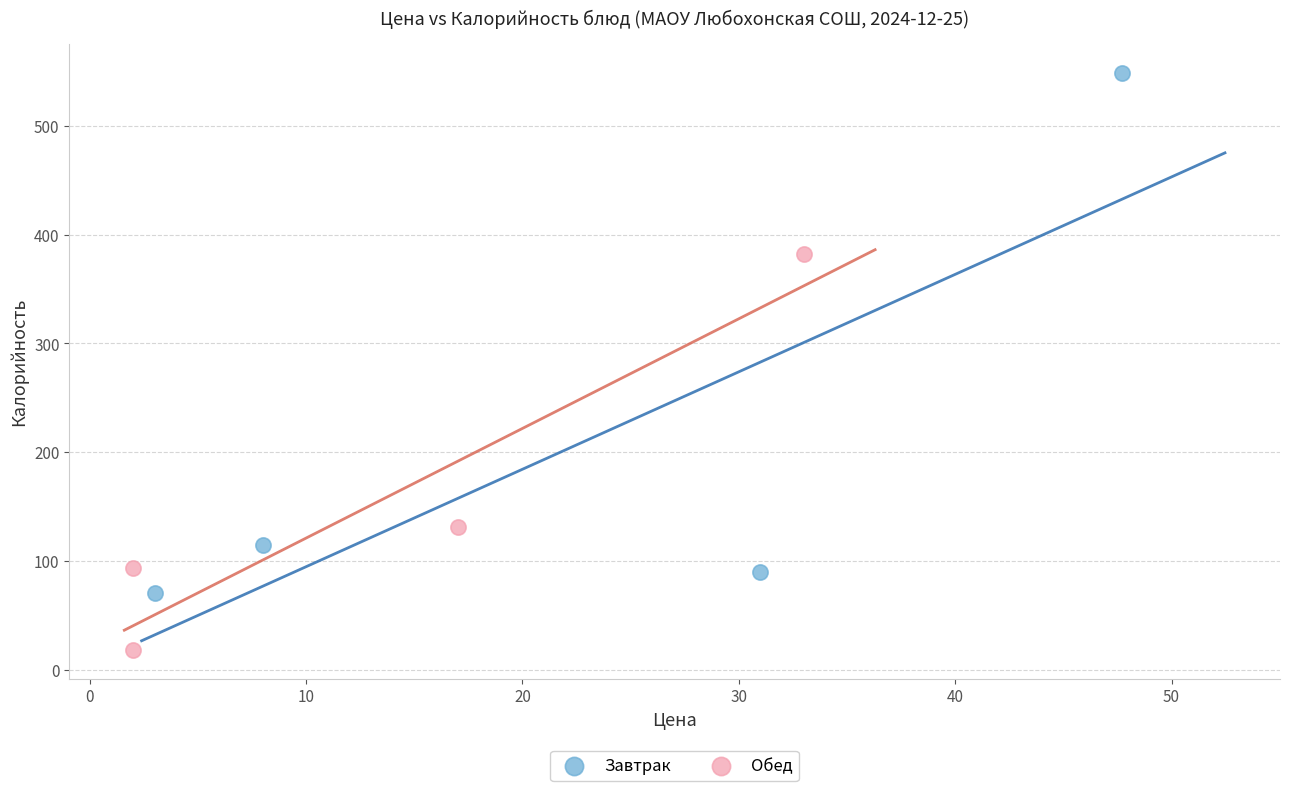

Which series reaches the minimum Y coordinate?

Обед